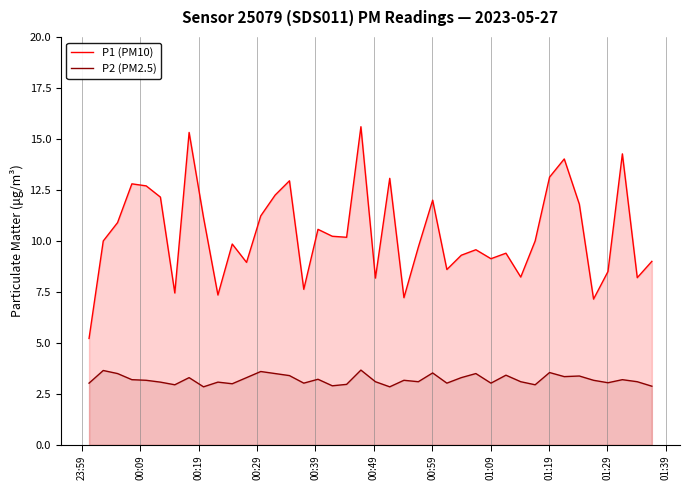

In P1 (PM10), how many points are higher than both neighbors (excluding endpoints)?

12